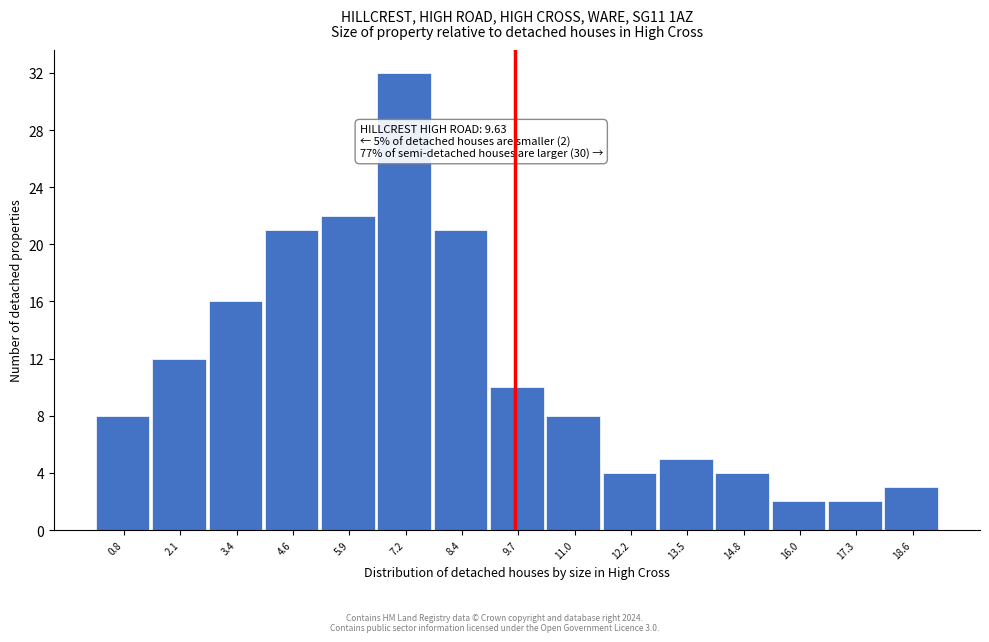

Which range on the x-axis has the tallest bar?

6.6 to 7.8